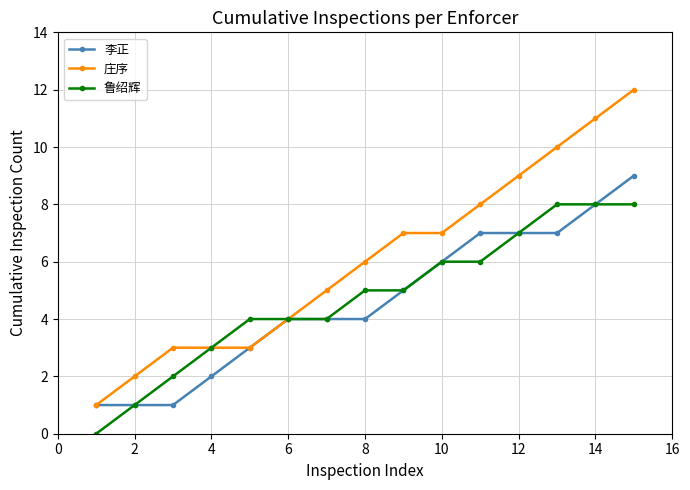

What is the greatest value displayed?

12